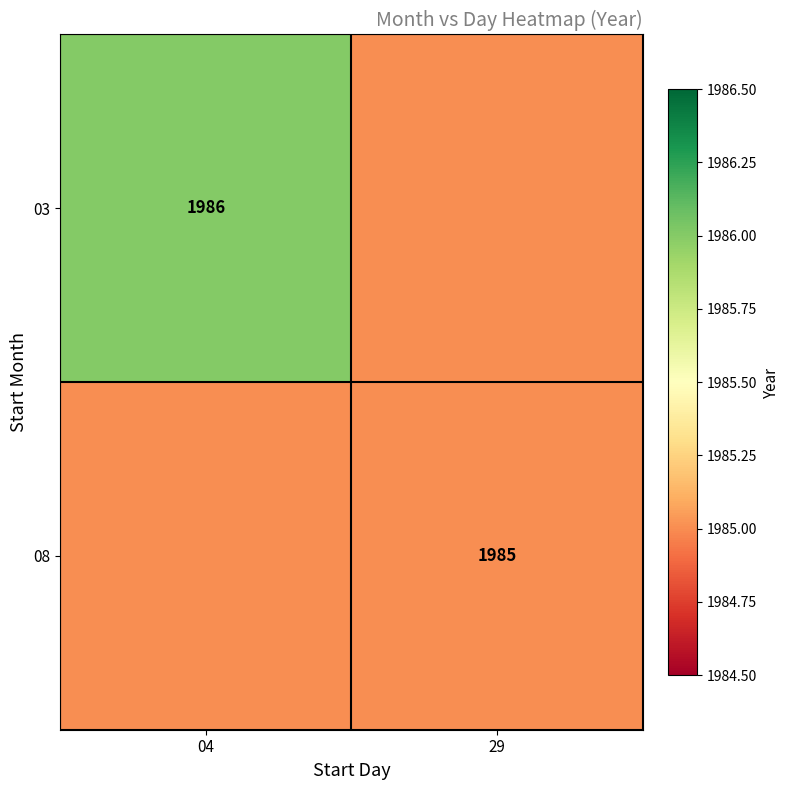

Is the value of 03 at 04 greater than the value of 08 at 29?

Yes